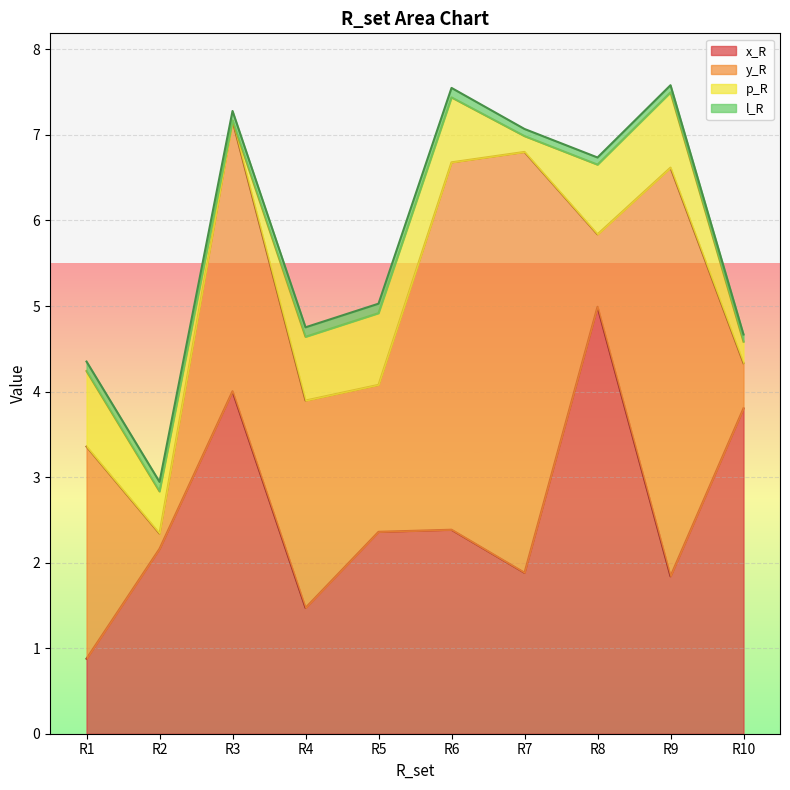

How many lines are shown in the chart?

4